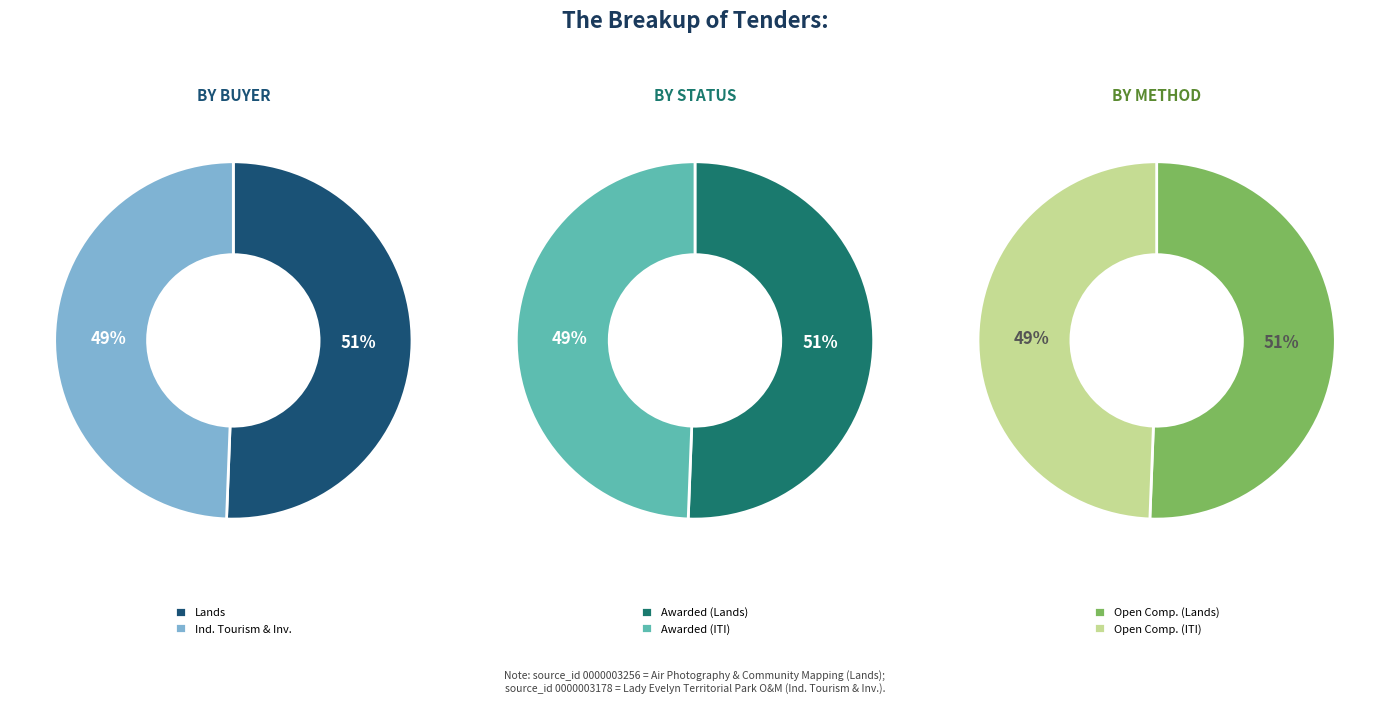

Rank the series at 0 from highest to lowest value.

by_buyer, by_status, by_method